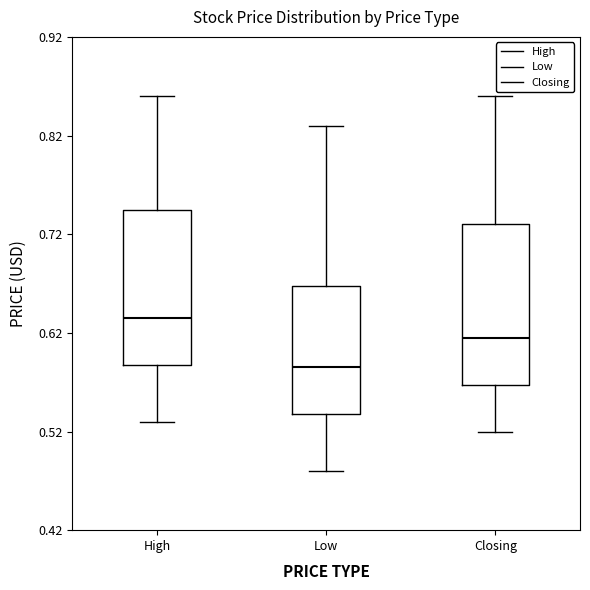

Reading left to right, read every box against the y-axis: the position of its median line, the range the box covers, and the ends of its whiskers. The values are not printed on the chart, so give them approximately, as read against the axis.

High: median 0.64, box 0.59 to 0.75, whiskers 0.53 to 0.86
Low: median 0.59, box 0.54 to 0.67, whiskers 0.48 to 0.83
Closing: median 0.62, box 0.57 to 0.73, whiskers 0.52 to 0.86